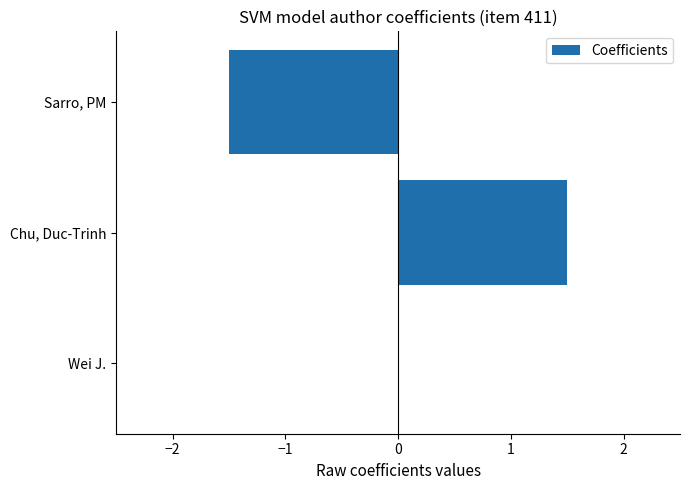

Reading top to bottom, transcribe all the data shown in this chart.

Sarro, PM=-1.5	Chu, Duc-Trinh=1.5	Wei J.=0.0